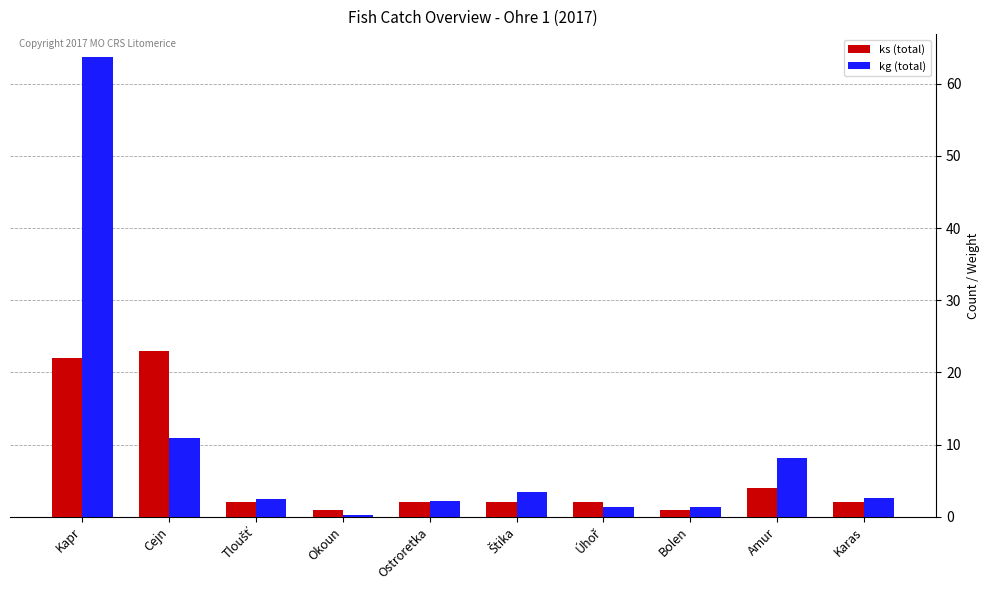

What is the sum of all kg (total) values?

96.3